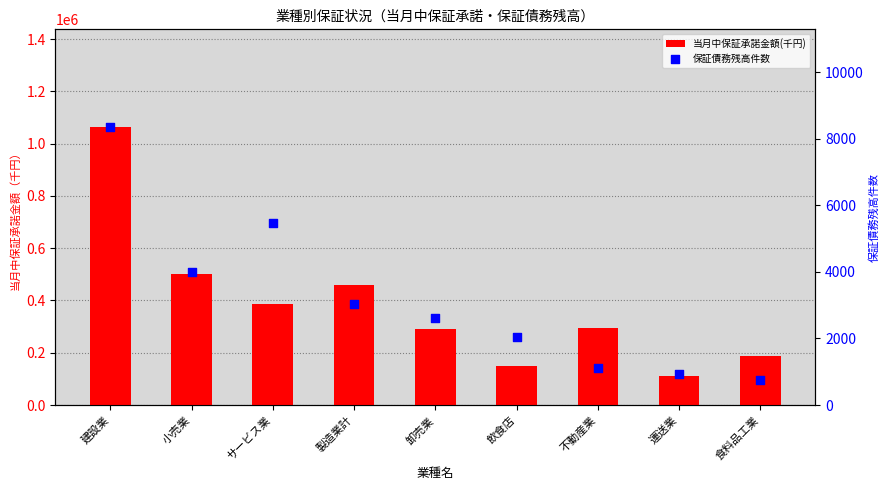

What is the total value across all series at 飲食店?

151548